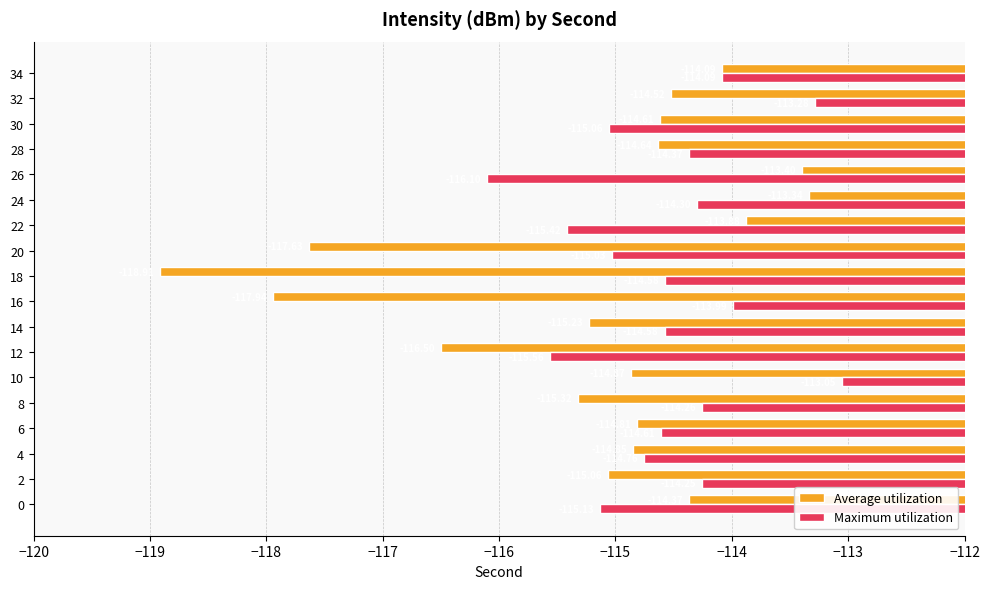

Which series has the largest total across all categories?

Maximum utilization